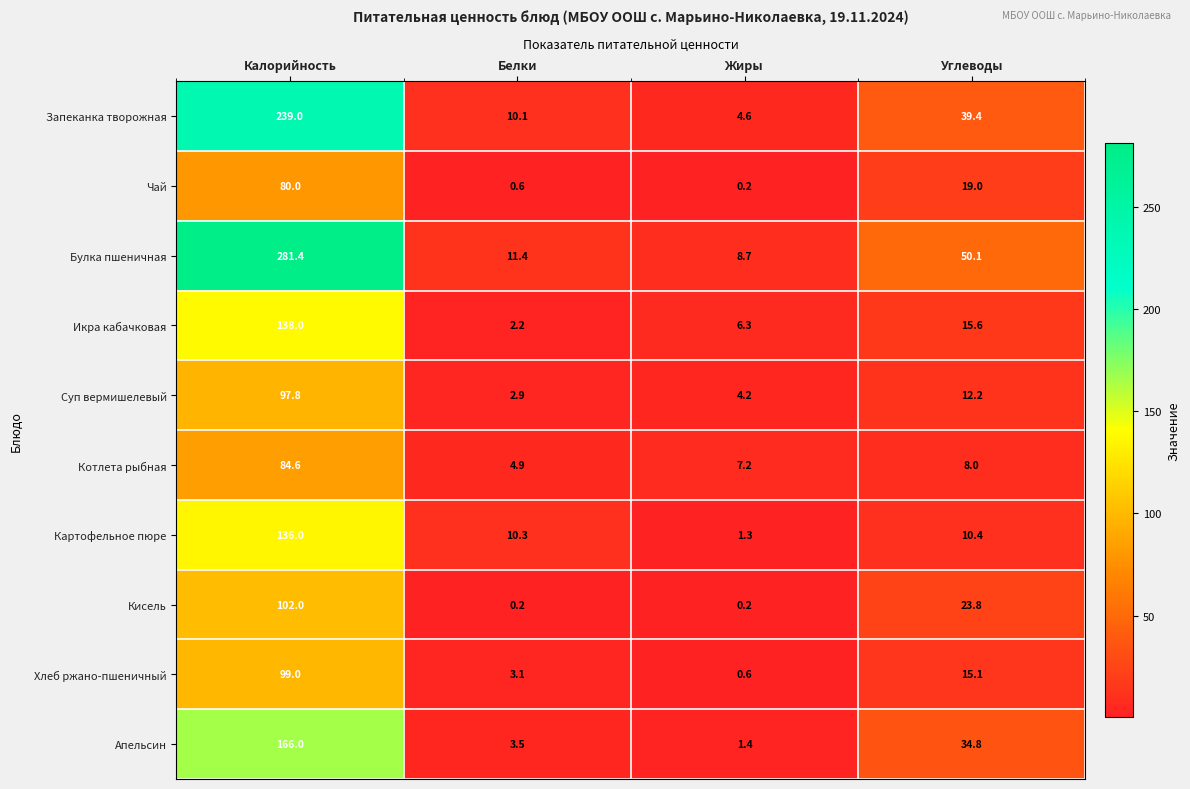

Is it true that Апельсин equals 166.0 at Калорийность?

True